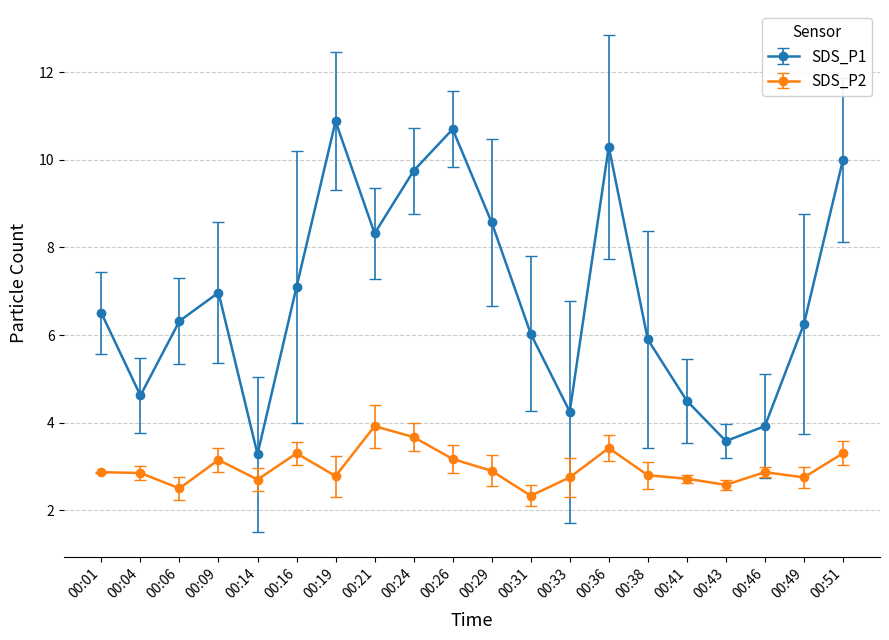

Where is the first local minimum for SDS_P2?

00:06